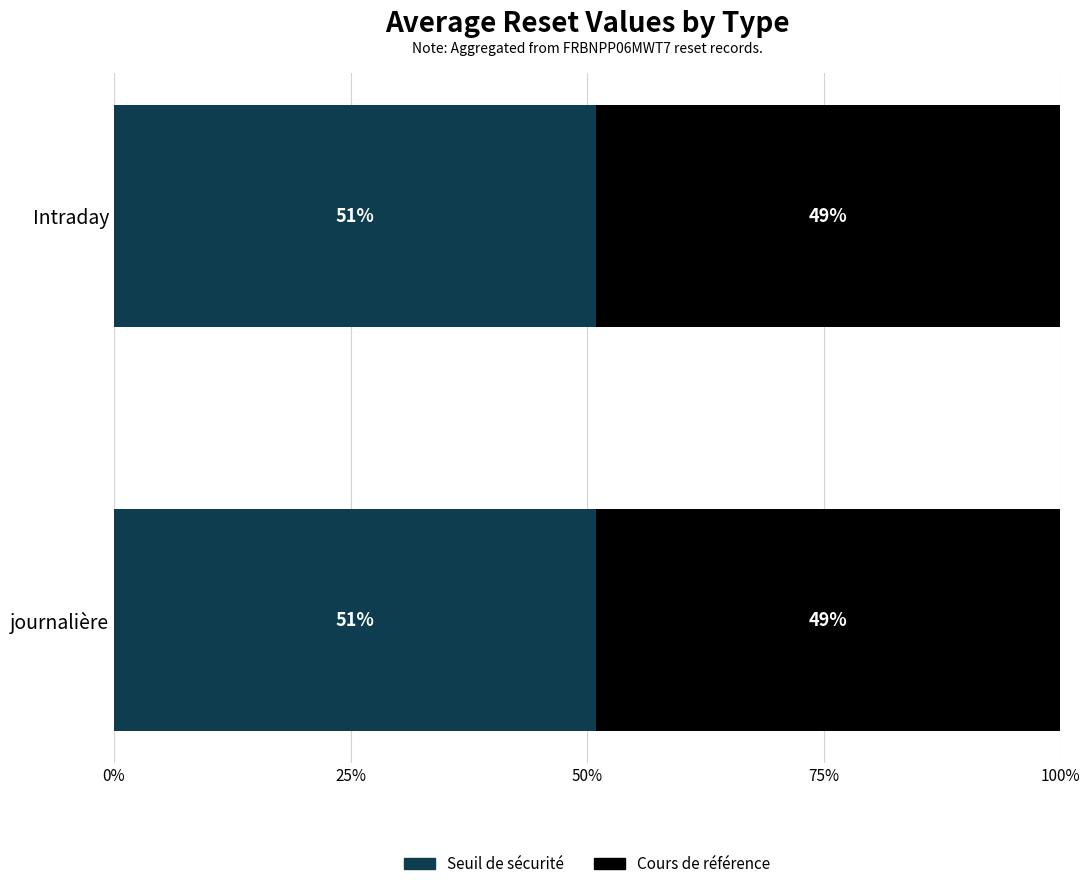

What is the sum of the Seuil de sécurité values at Intraday and journalière?

102.0